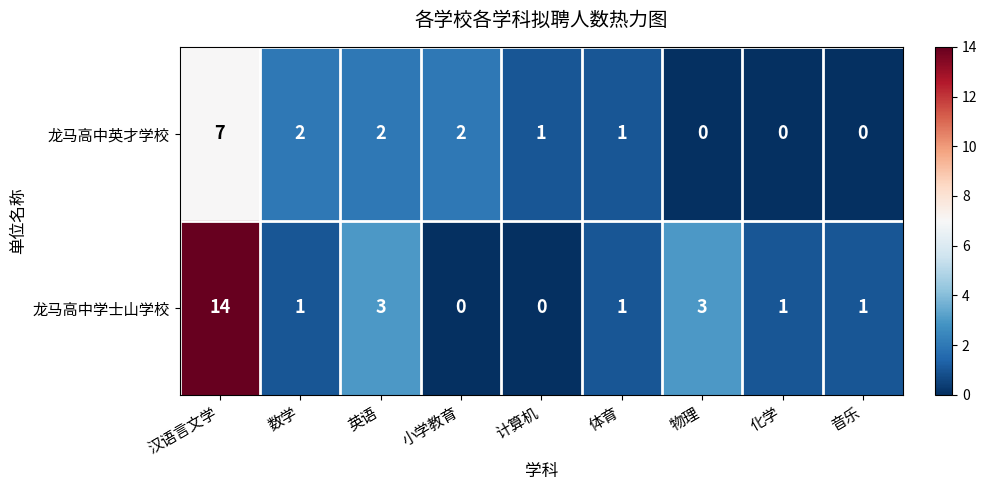

What is the total value across all series at 计算机?

1